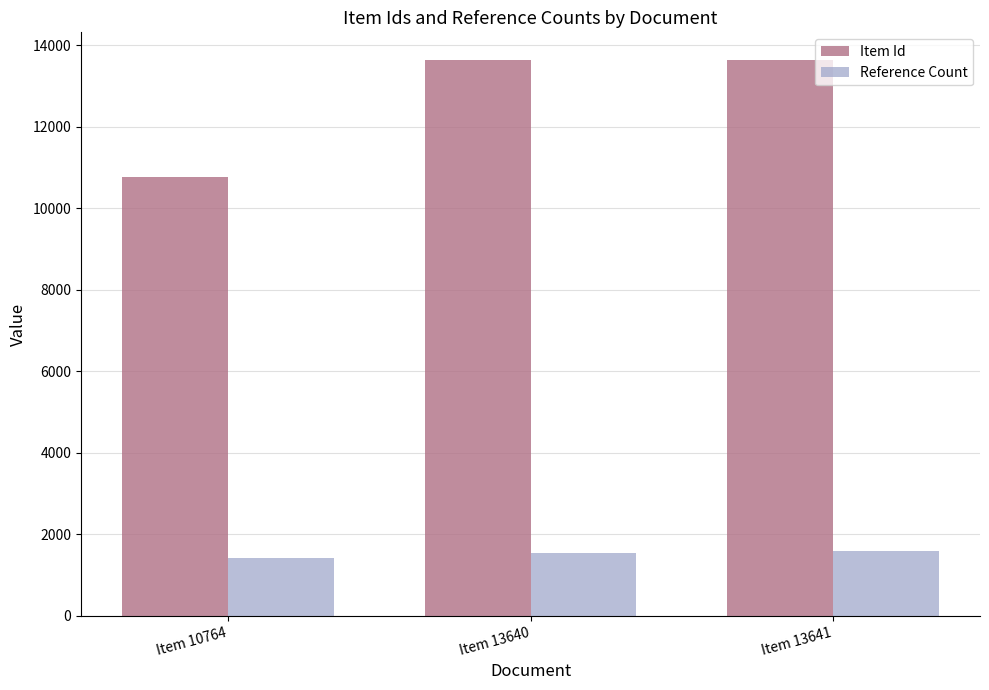

How many series are shown in this chart?

2